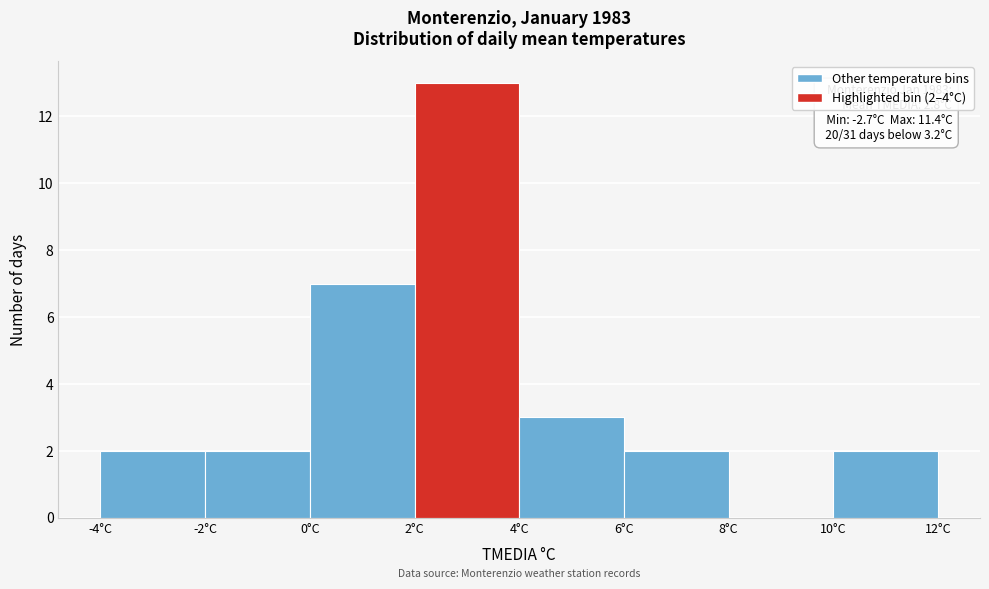

Which range on the x-axis has the tallest bar?

2 to 4